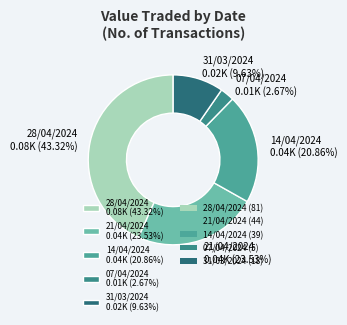

Count the number of slices in the pie.

5